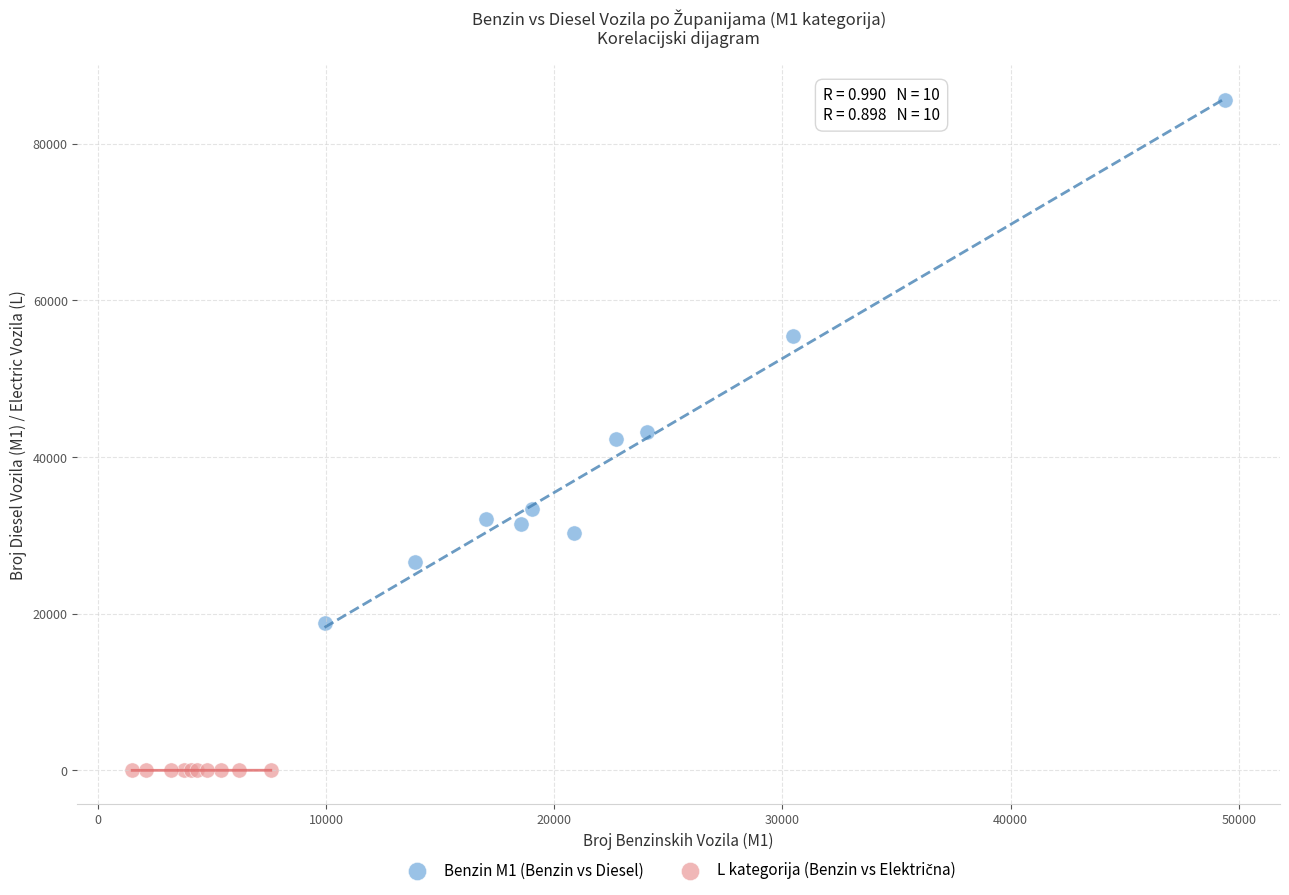

Which series has the widest spread of Y values?

Benzin M1 (Benzin vs Diesel)